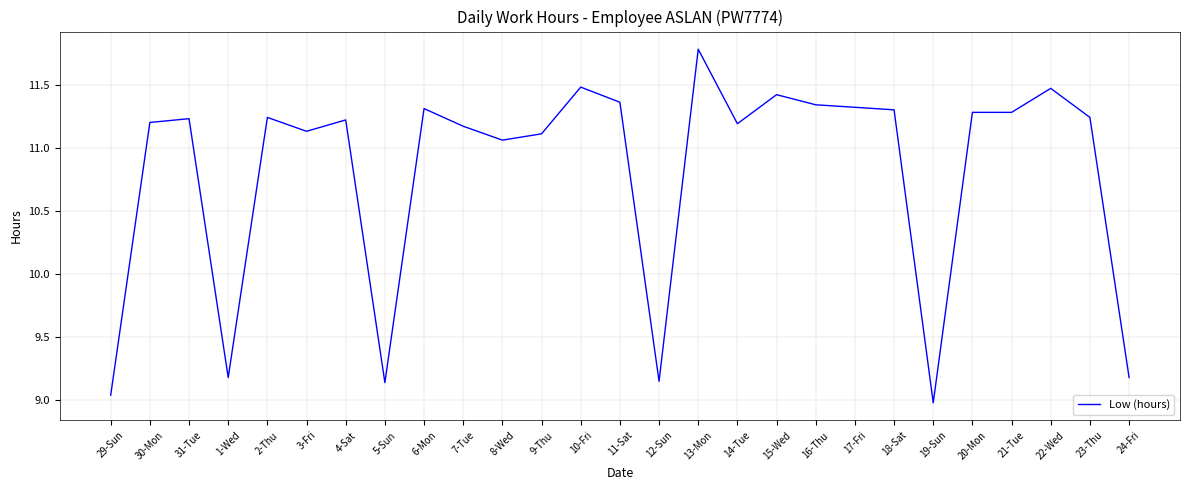

Which category has the highest value across all series?

13-Mon